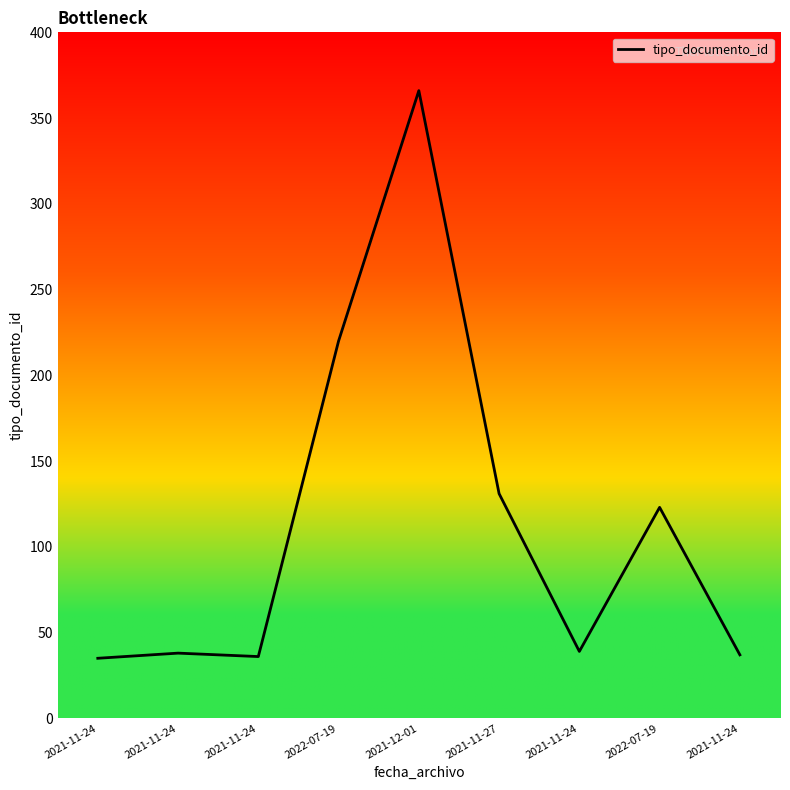

What is the difference between the maximum and minimum values?

331